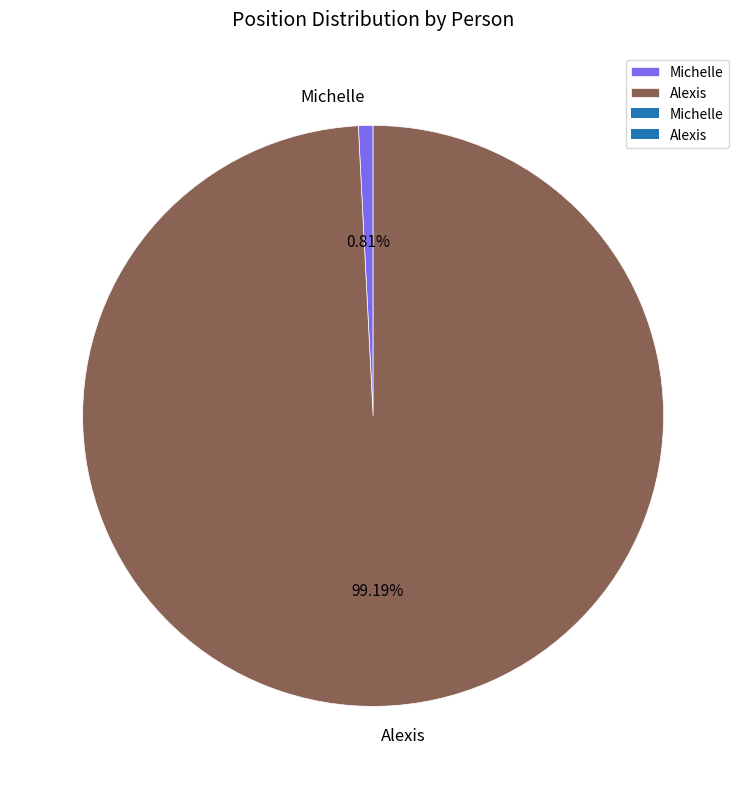

What percentage is the Alexis slice, to the nearest percent?

99%